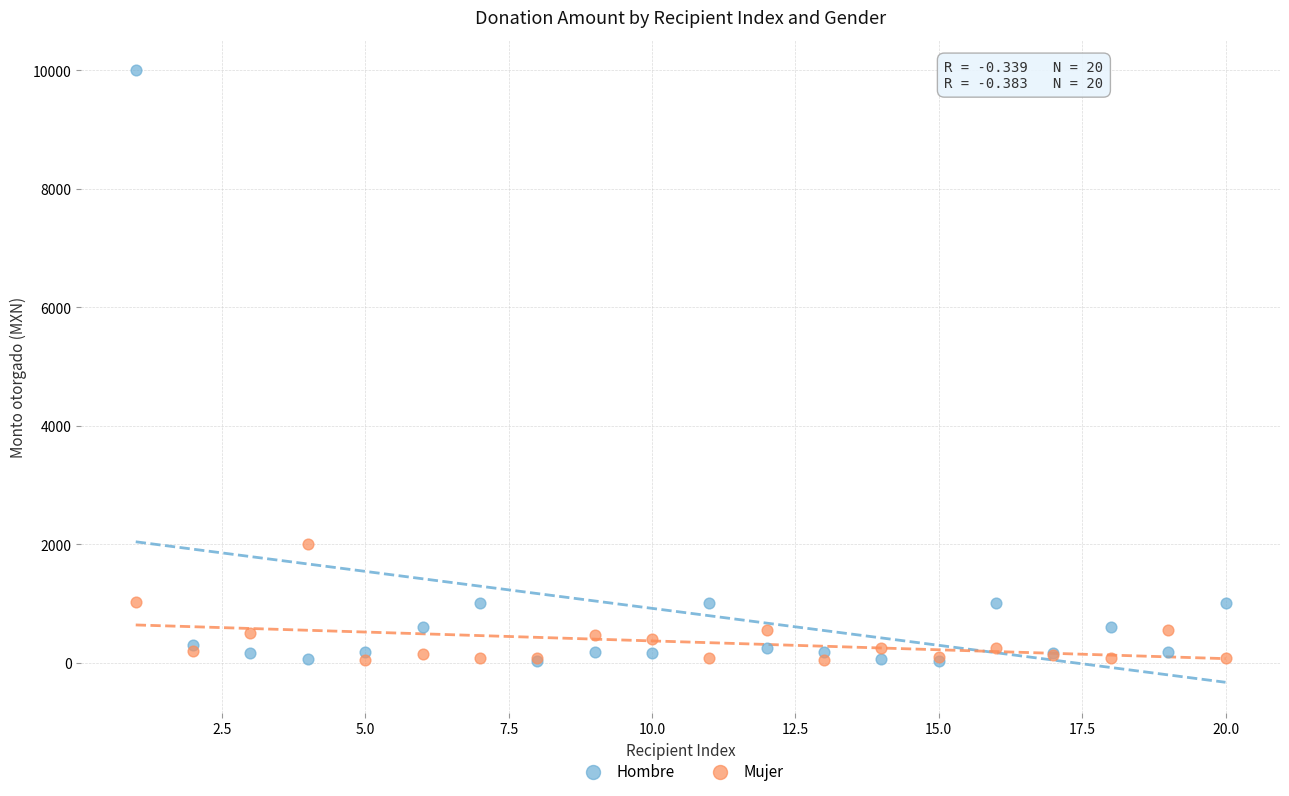

Across all series, what Y value is closest to 5012?

2000.0